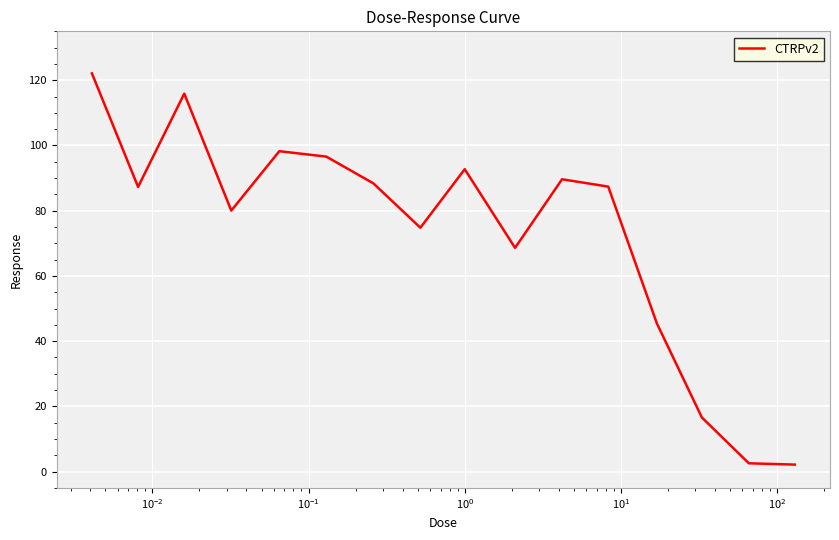

Is this an area chart (filled region under the line)?

No